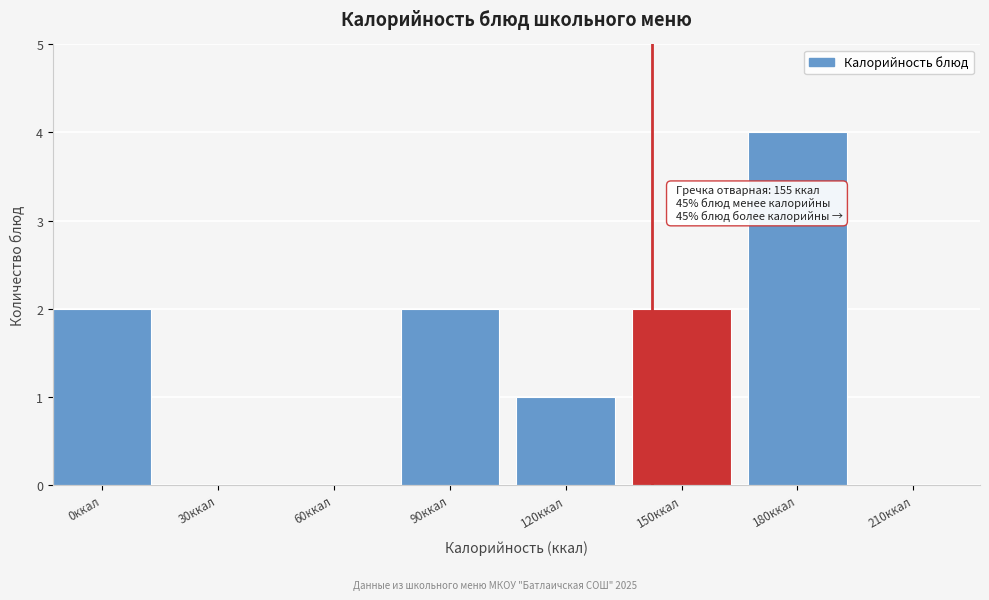

Reading right to left, what are all the values shown in this chart?

210ккал=0	180ккал=4	150ккал=2	120ккал=1	90ккал=2	60ккал=0	30ккал=0	0ккал=2